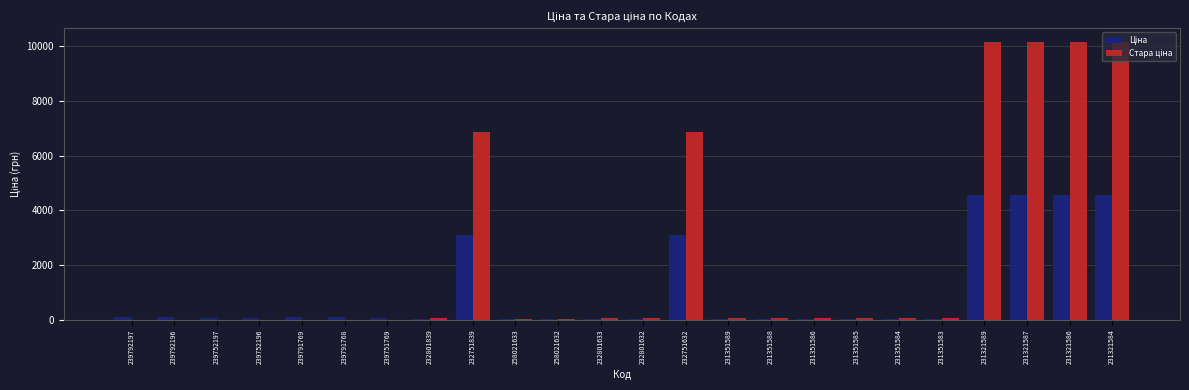

At 231351584, list the series in order from smallest to largest.

Ціна, Стара ціна